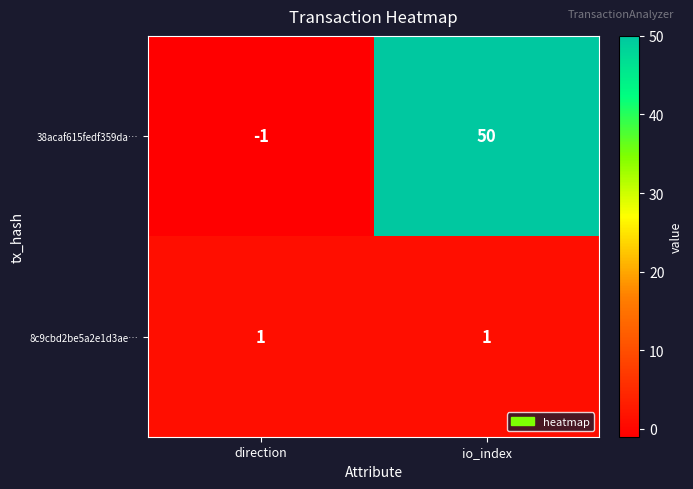

Rank the series by their maximum value, from lowest to highest.

8c9cbd2be5a2e1d3ae…, 38acaf615fedf359da…